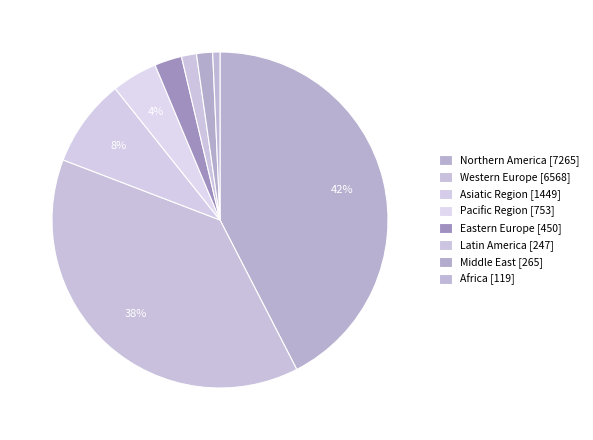

Count the number of slices in the pie.

8